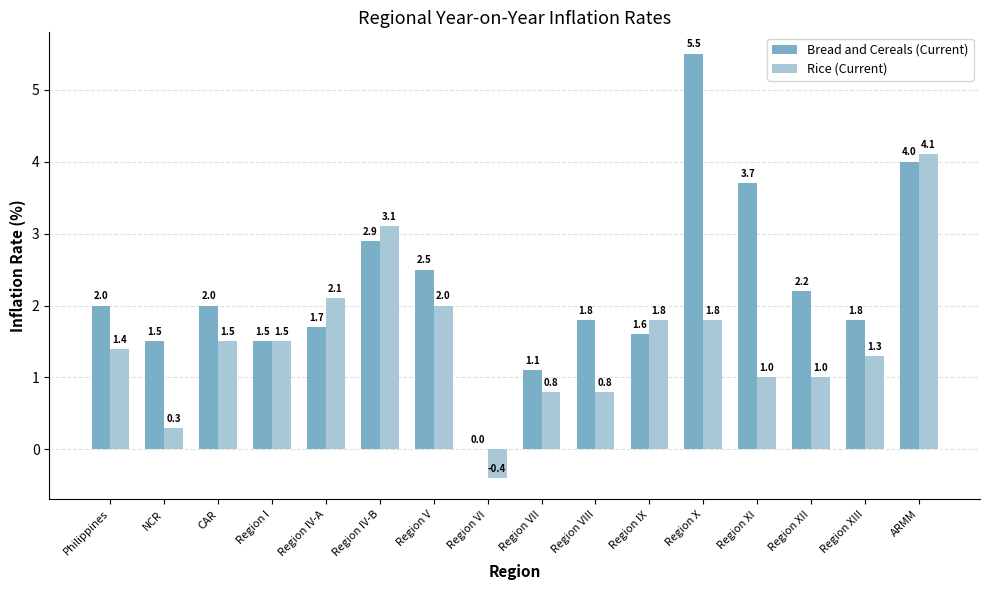

Between Region IV-A and Region IX, which series saw the biggest shift?

Rice (Current)